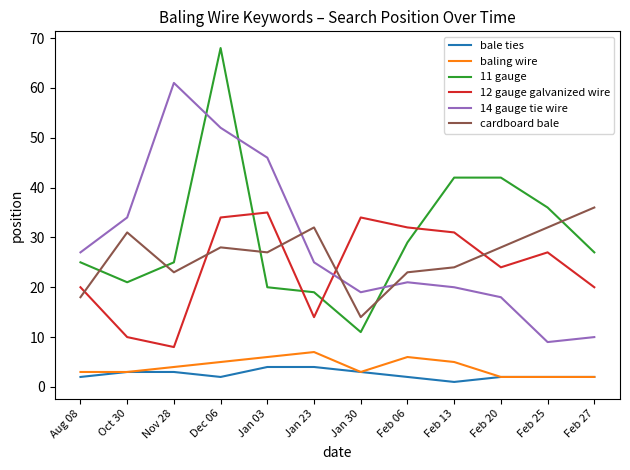

List the series in order of their peak value, lowest first.

bale ties, baling wire, 12 gauge galvanized wire, cardboard bale, 14 gauge tie wire, 11 gauge